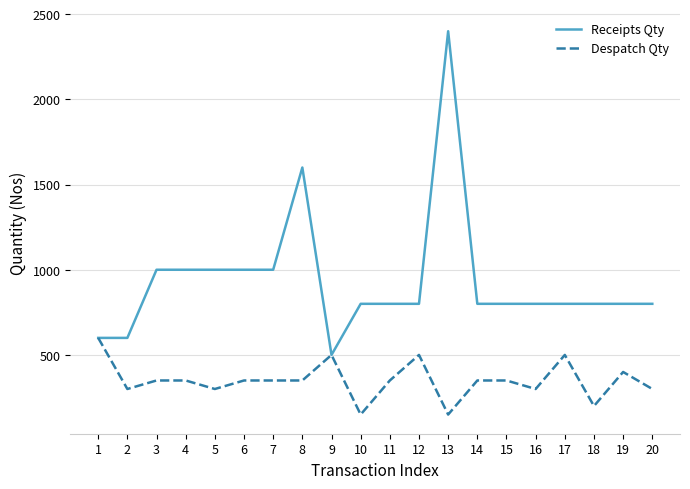

What are all the series names shown in the legend?

Receipts Qty, Despatch Qty